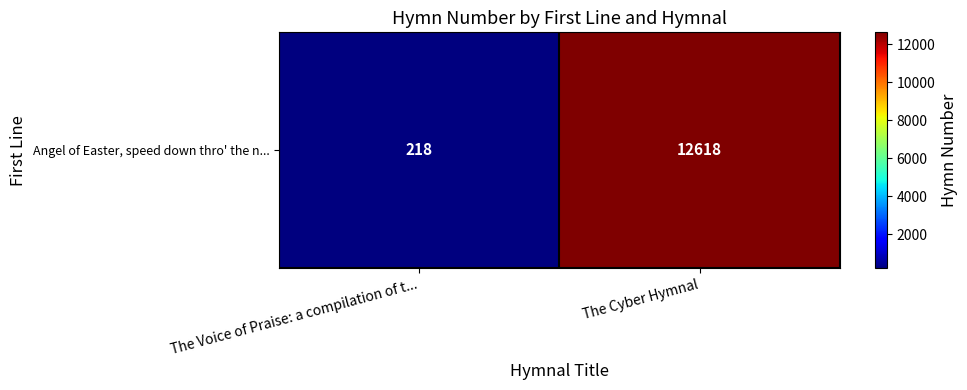

What is the change in value from The Voice of Praise: a compilation of t... to The Cyber Hymnal?

+12400